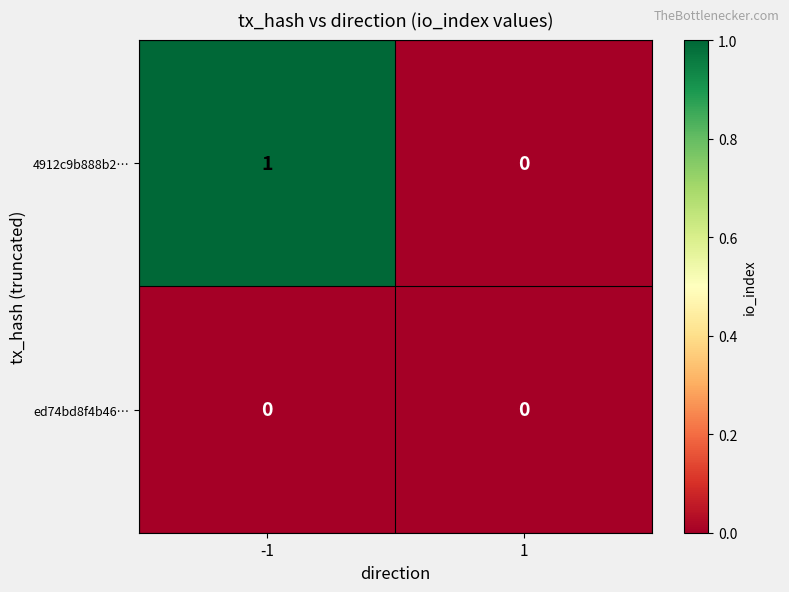

How many series are shown in this chart?

2